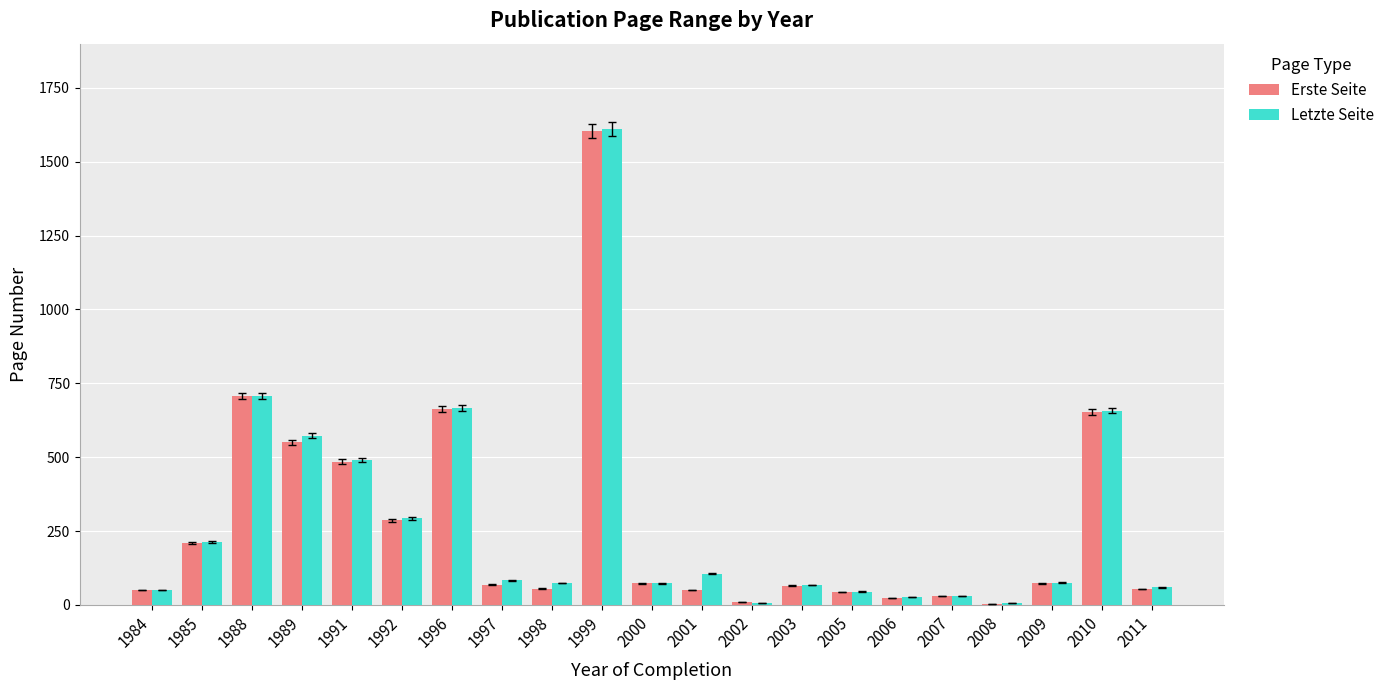

What is the sum of all Erste Seite values?

5760